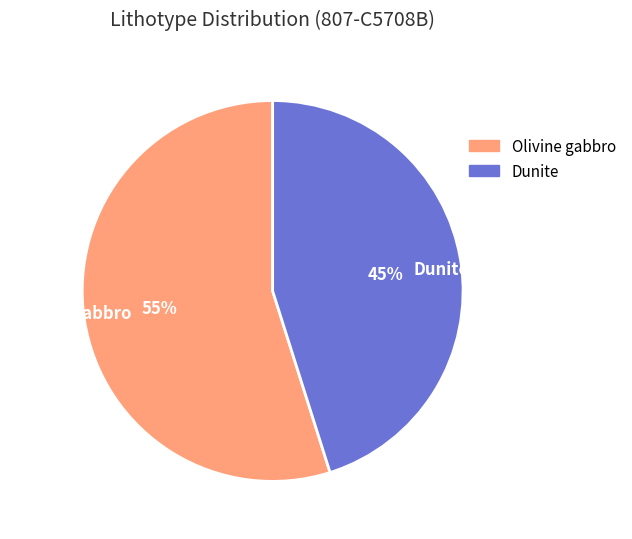

Which slice is the largest?

Olivine gabbro